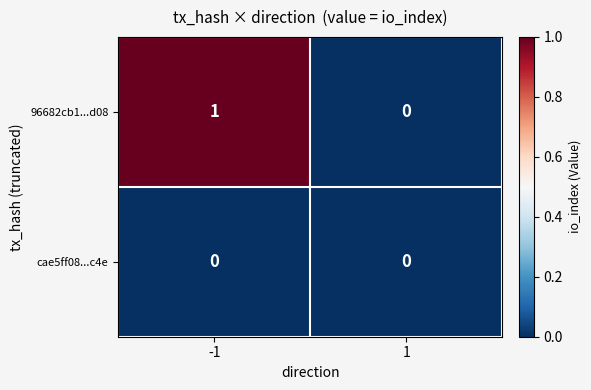

Reading left to right, transcribe all the data shown in this chart.

96682cb1...d08: -1=1	1=0
cae5ff08...c4e: -1=0	1=0